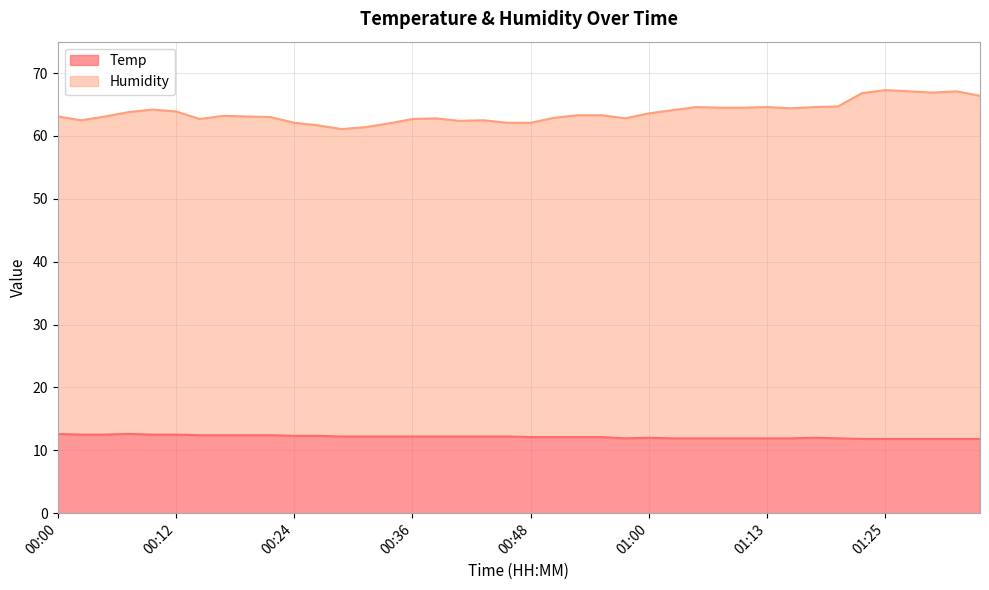

Where is the first local maximum for Temp?

00:07